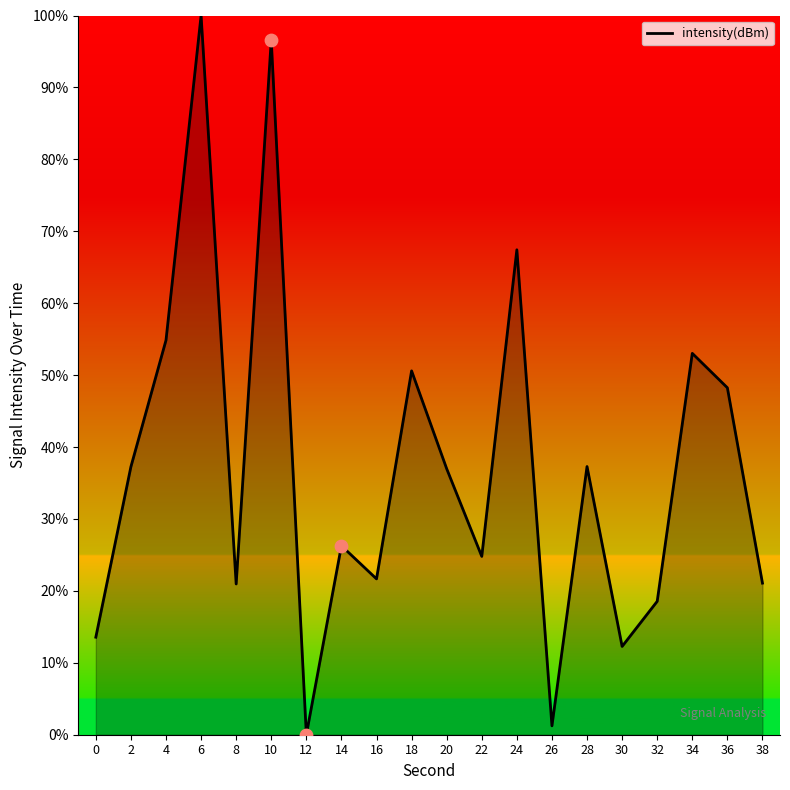

Approximately how many times larger is the value at 16 compared to 2?

0.6